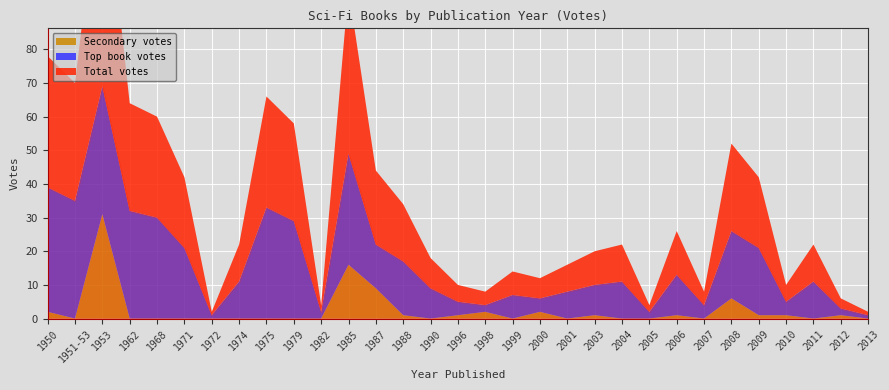

What position from the right is 2007?

7